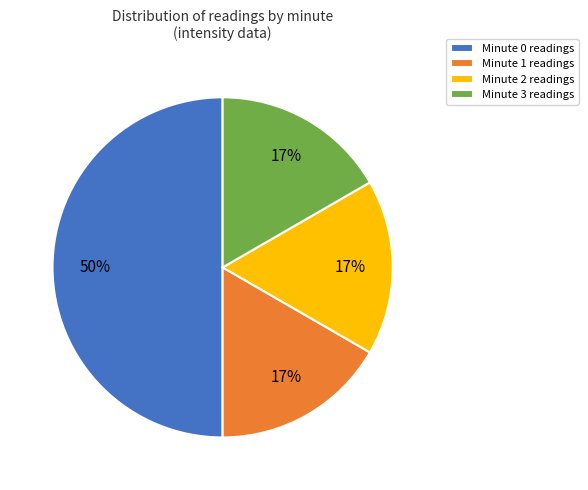

Is Minute 1 the majority of the pie?

No